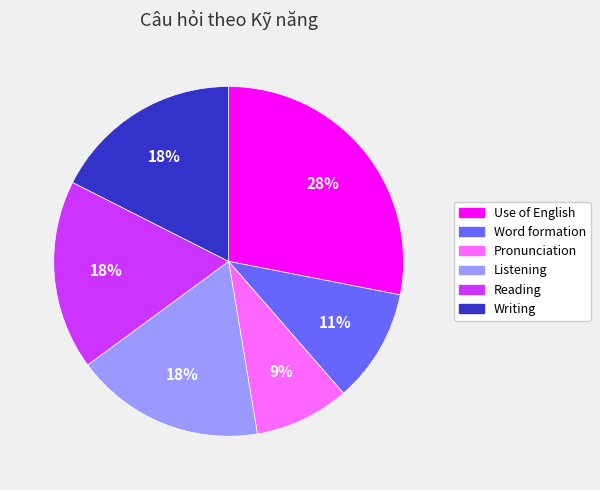

Which category has the smallest portion of the pie?

Pronunciation